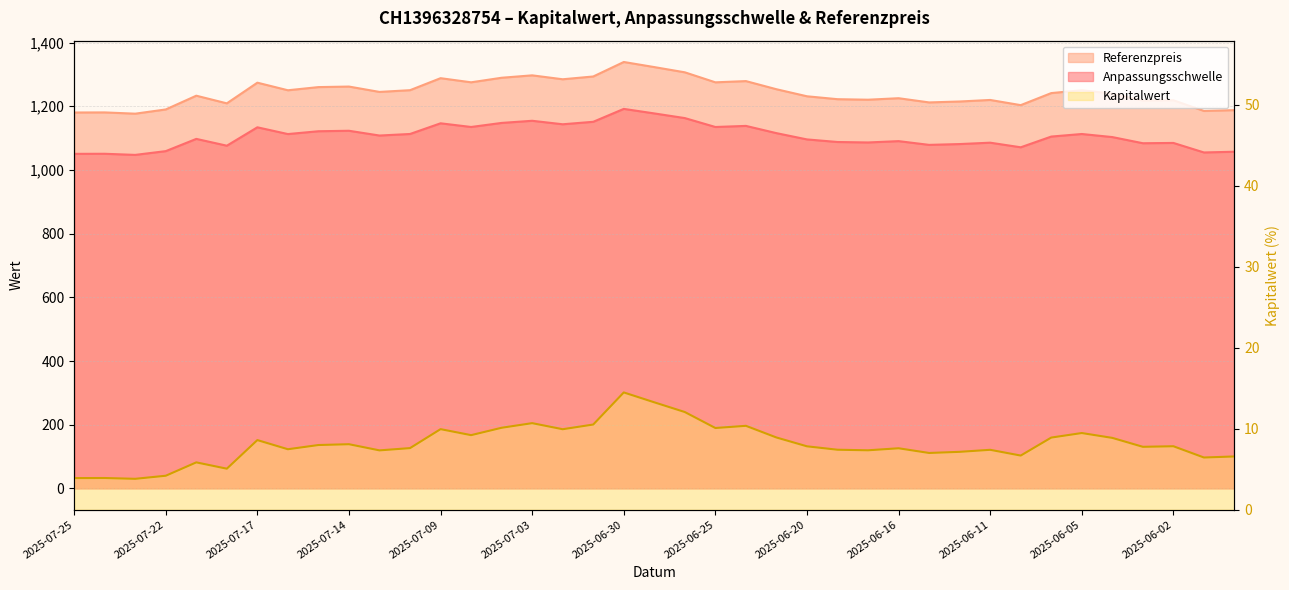

Where is the first local maximum for Kapitalwert?

2025-07-24